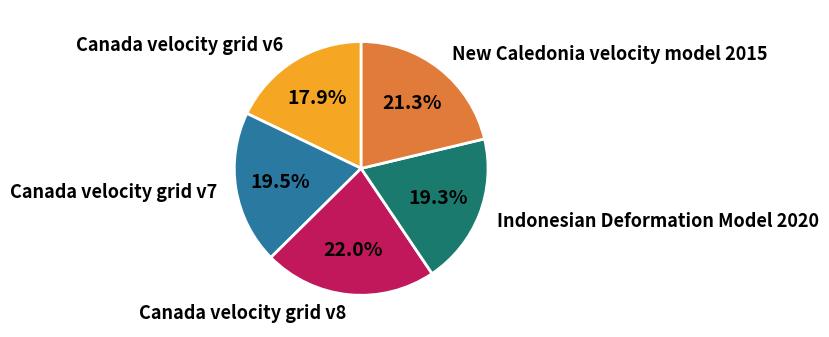

What is the ratio of the value at Canada velocity grid v7 to the value at Canada velocity grid v8?

0.9